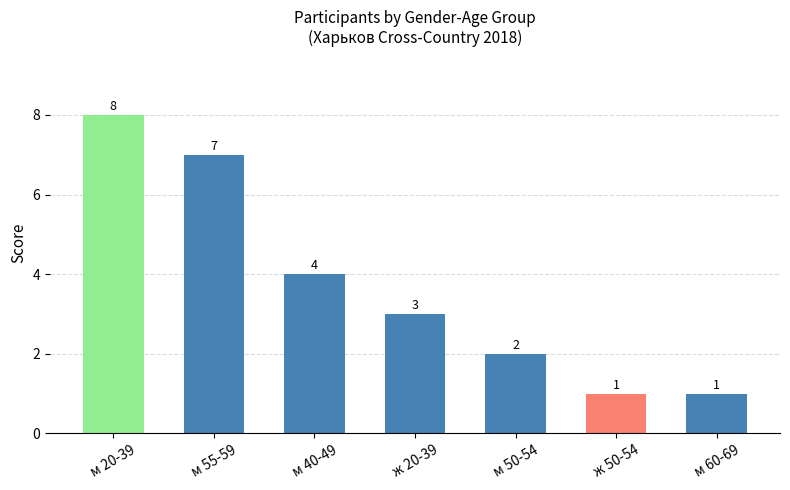

The value at м 55-59 is 7. True or false?

True